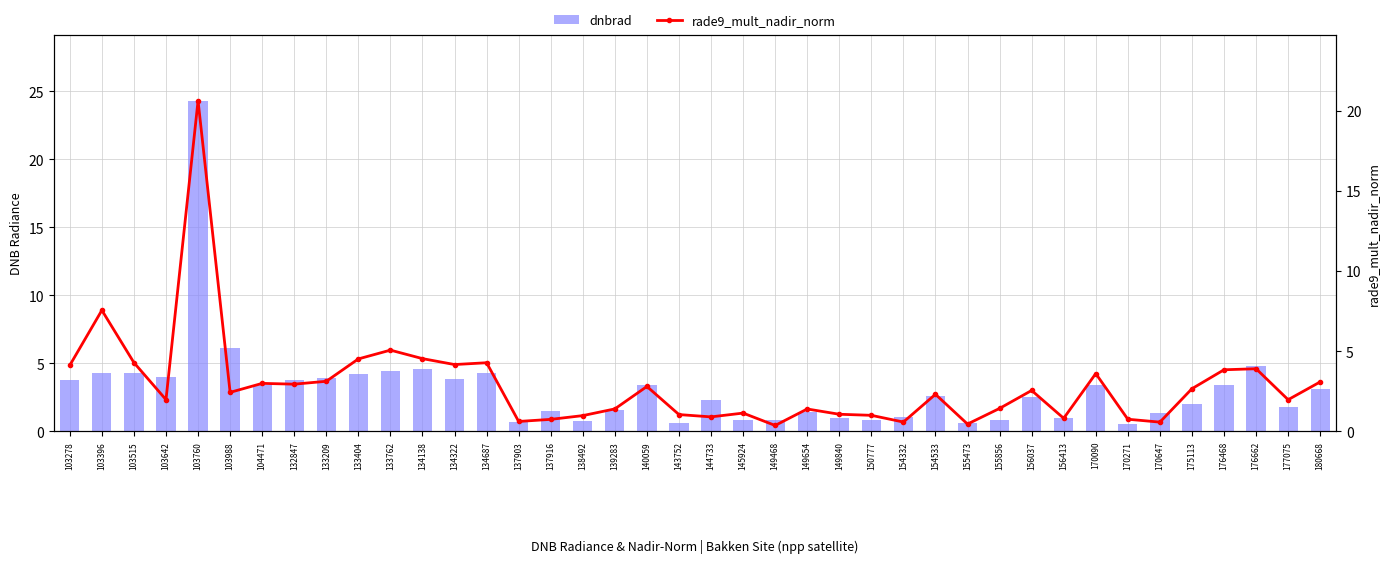

Which category has the lowest value in the dnbrad series?

170271